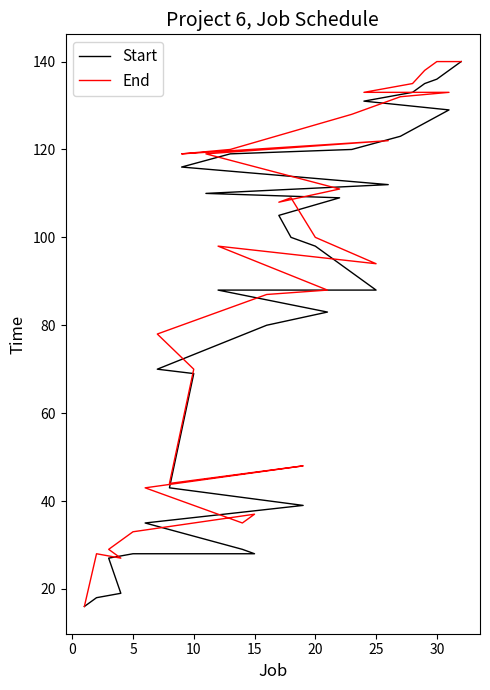

Which series has the largest total across all categories?

End